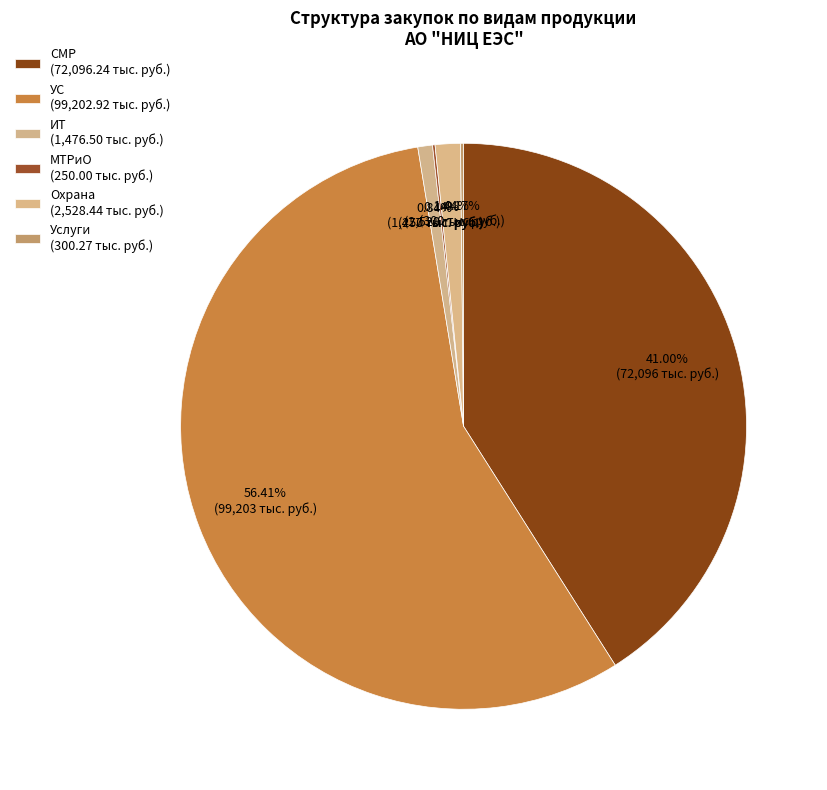

Which slice is the smallest?

МТРиО